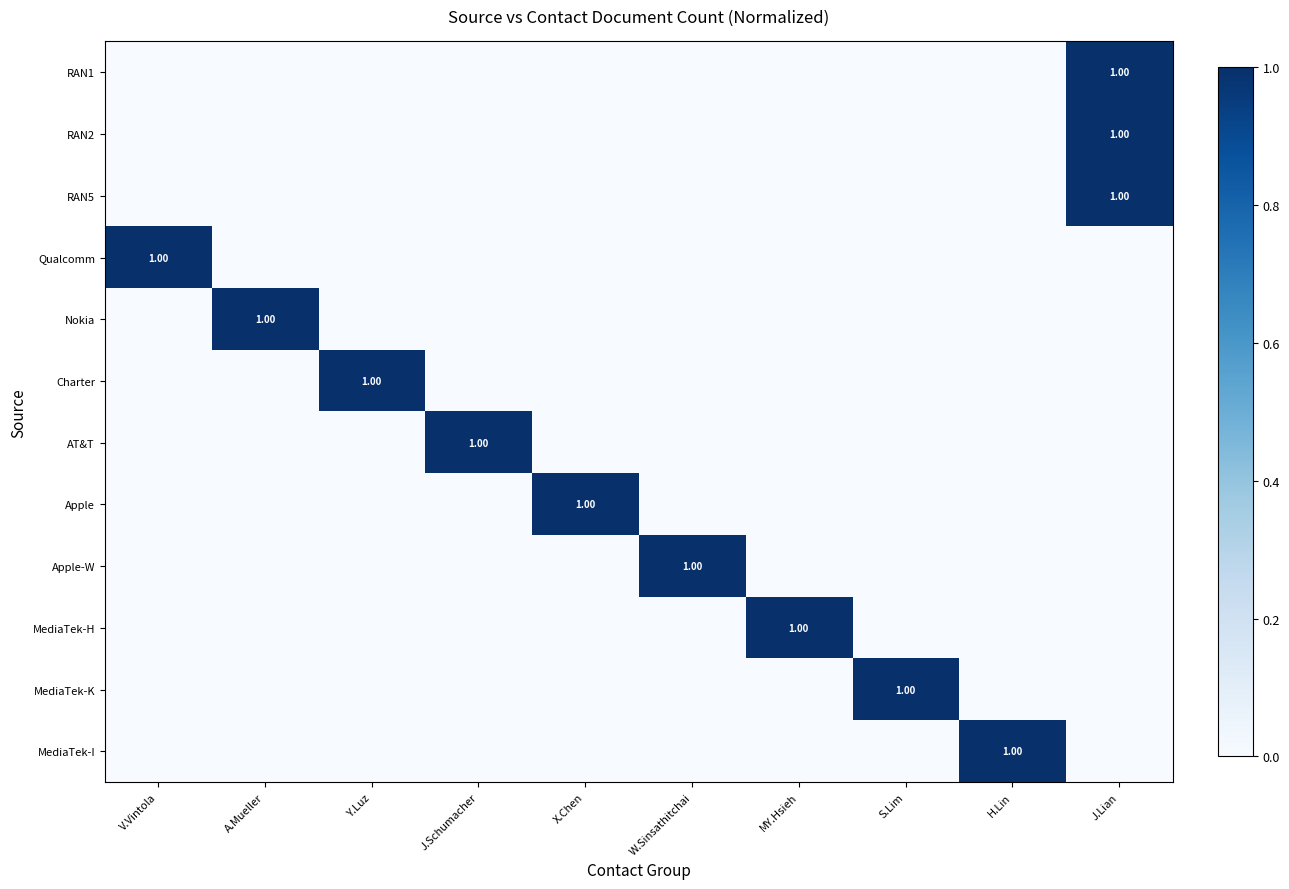

How many values in the RAN5 series exceed 0?

1